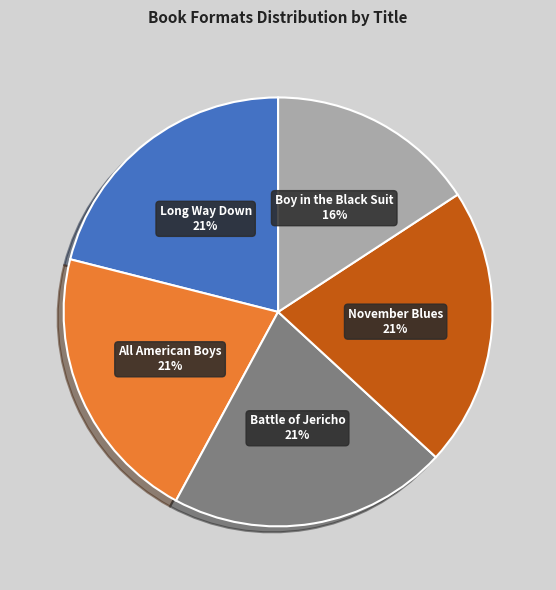

What is the smallest slice in the pie chart?

Boy in the Black Suit